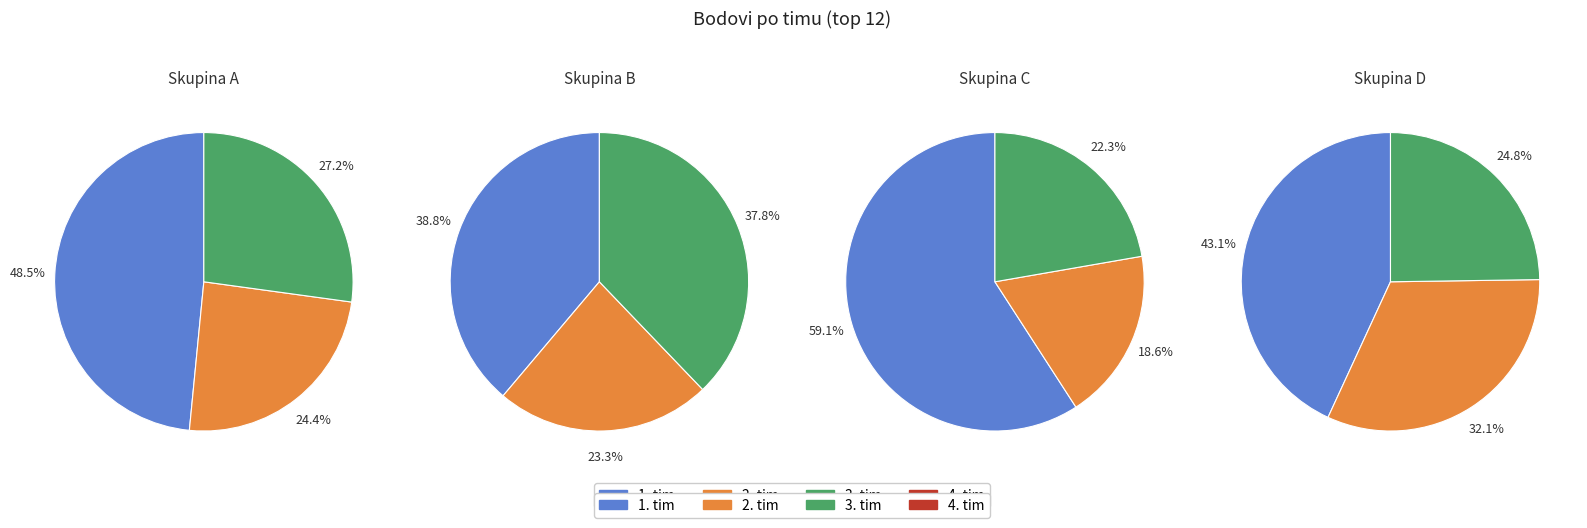

How many segments does this pie chart have?

12